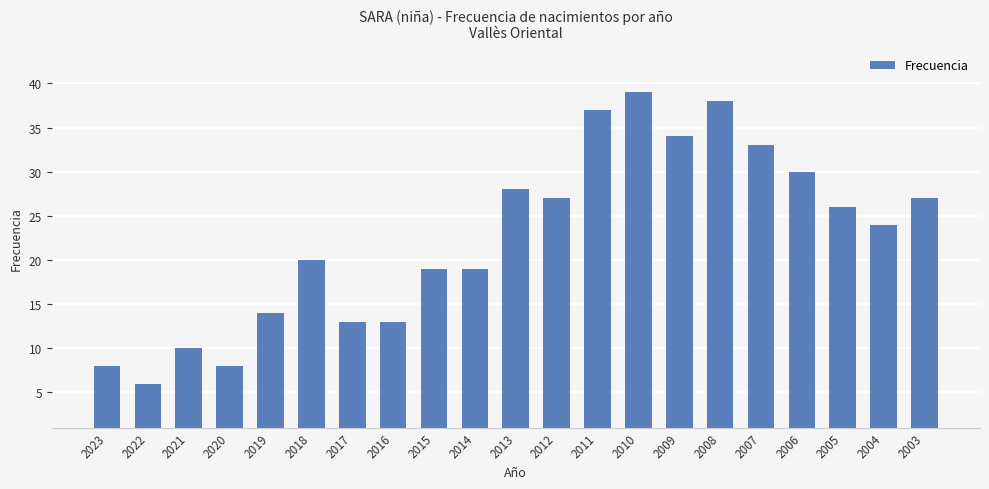

Approximately how many times larger is the value at 2007 compared to 2005?

1.3